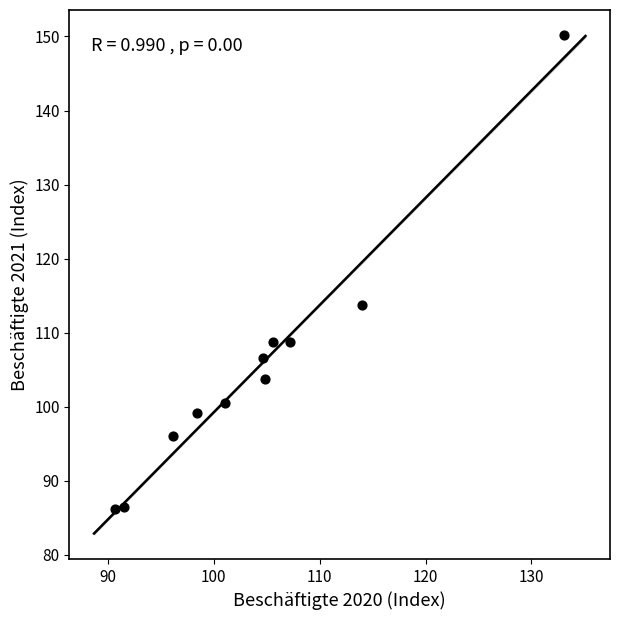

What Y value in the scatter plot is closest to 118?

113.8